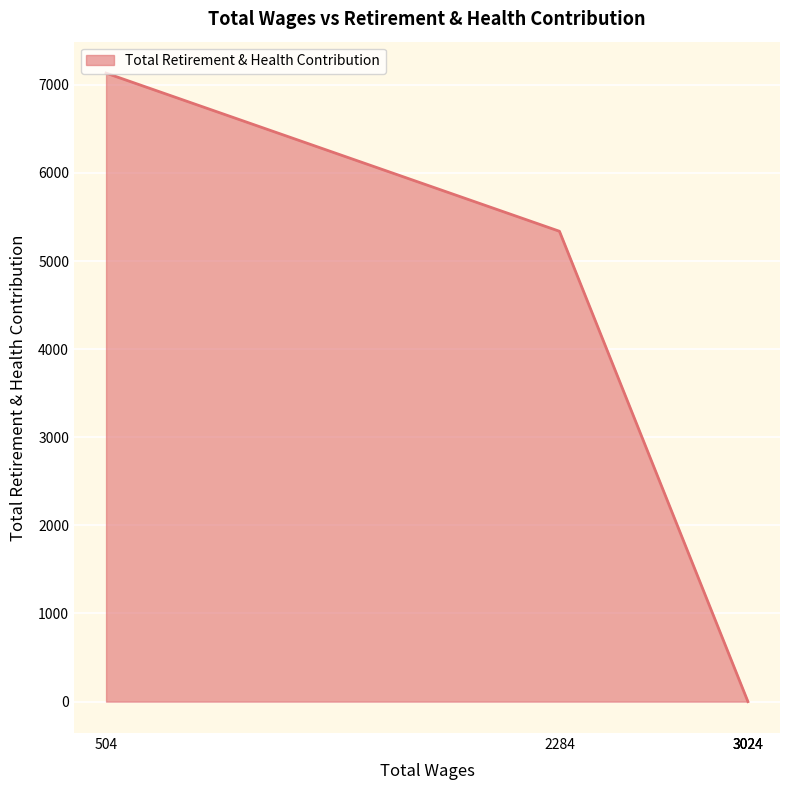

At which category does the chart reach its peak across all series?

504.0